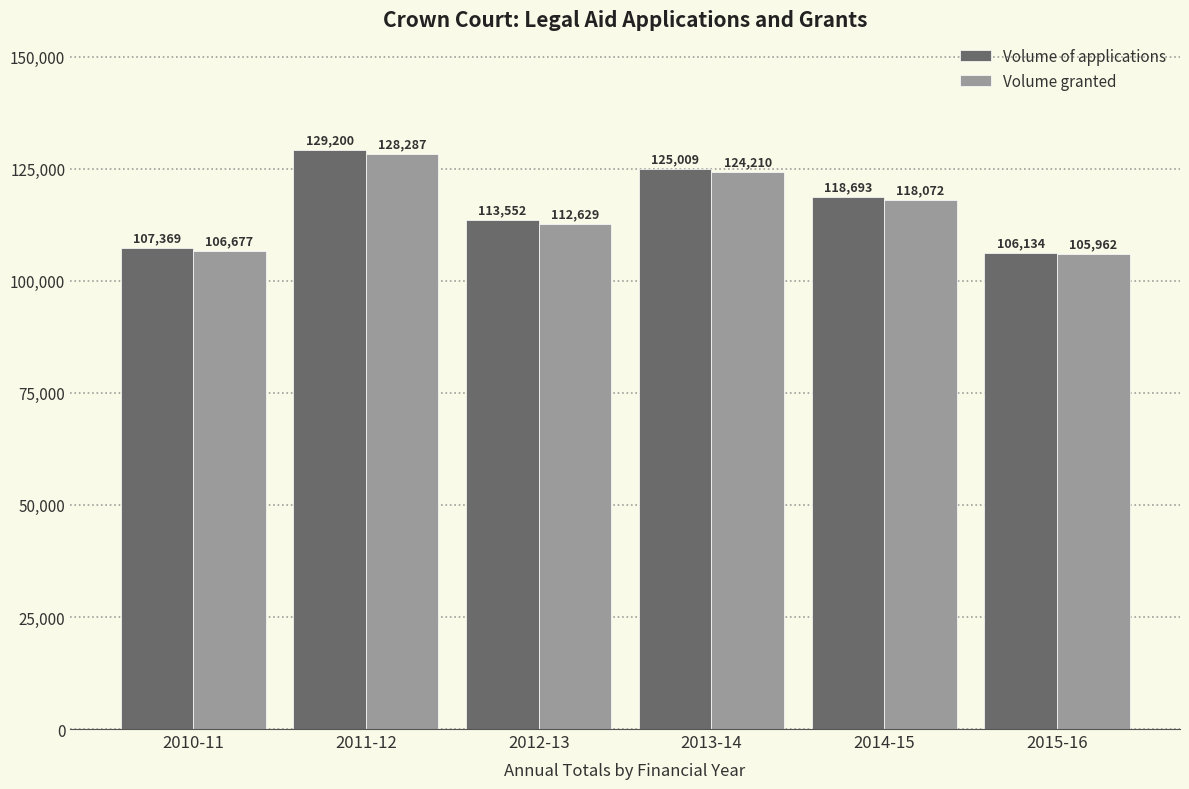

What are all the series names shown in the legend?

Volume of applications, Volume granted